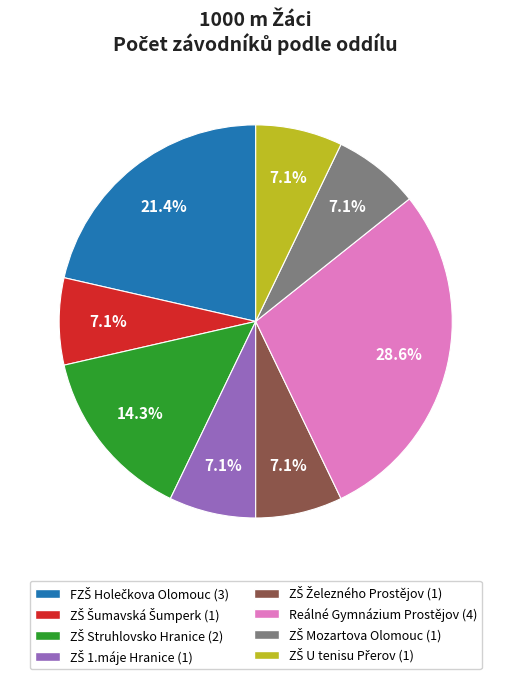

What is the largest slice in the pie chart?

Reálné Gymnázium Prostějov